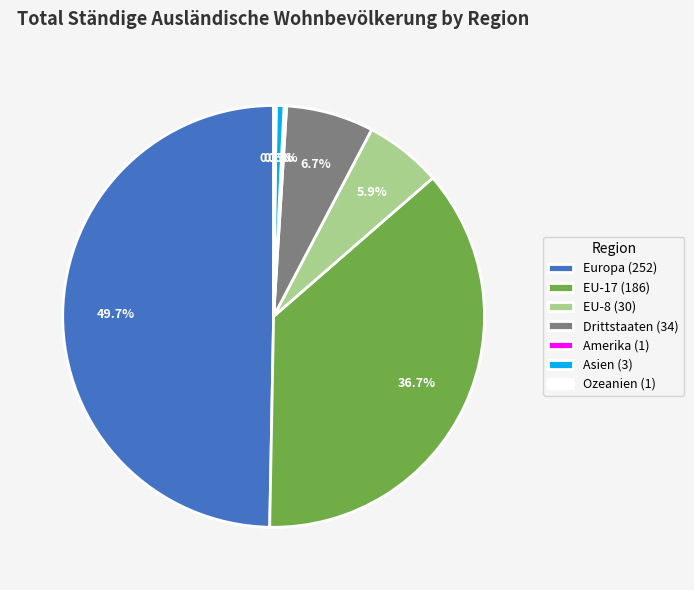

To the nearest percent, what is the difference between the largest and smallest slice percentages?

50%